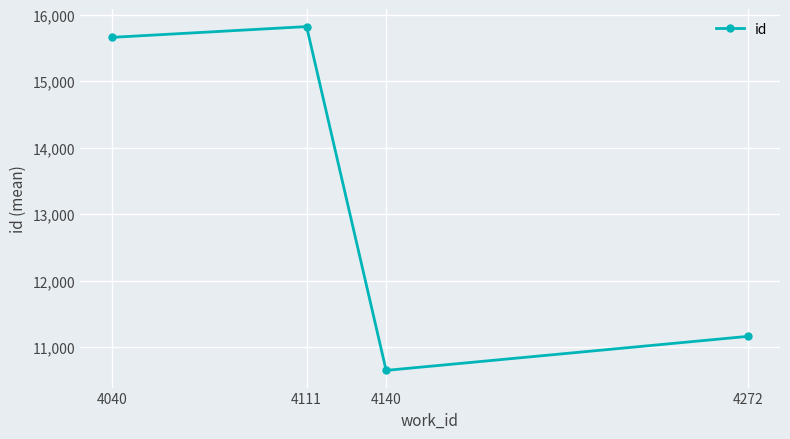

List the labels in order of value, smallest first.

4140, 4272, 4040, 4111